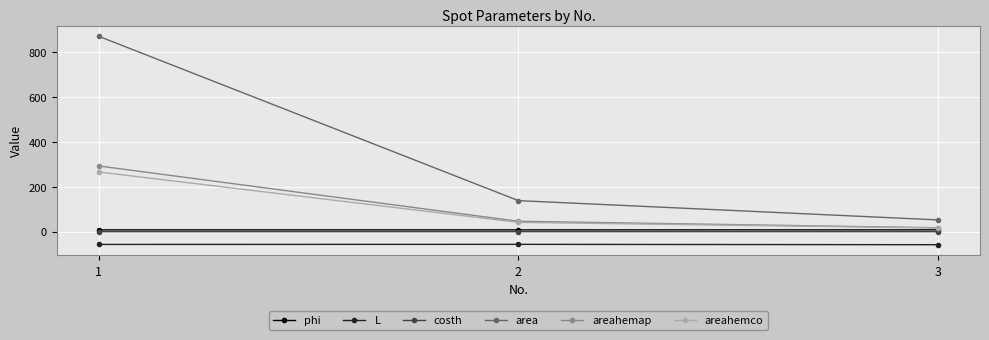

List the labels in order of areahemap value, smallest first.

3, 2, 1